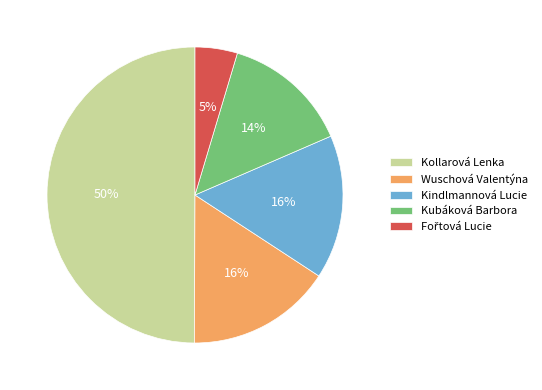

To the nearest percent, what is the difference between the Kubáková Barbora and Kollarová Lenka slice percentages?

36%